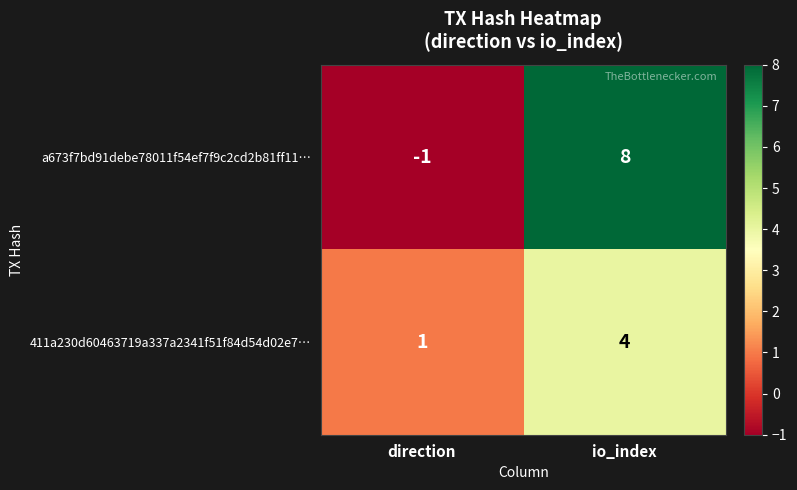

What is the greatest value displayed?

8